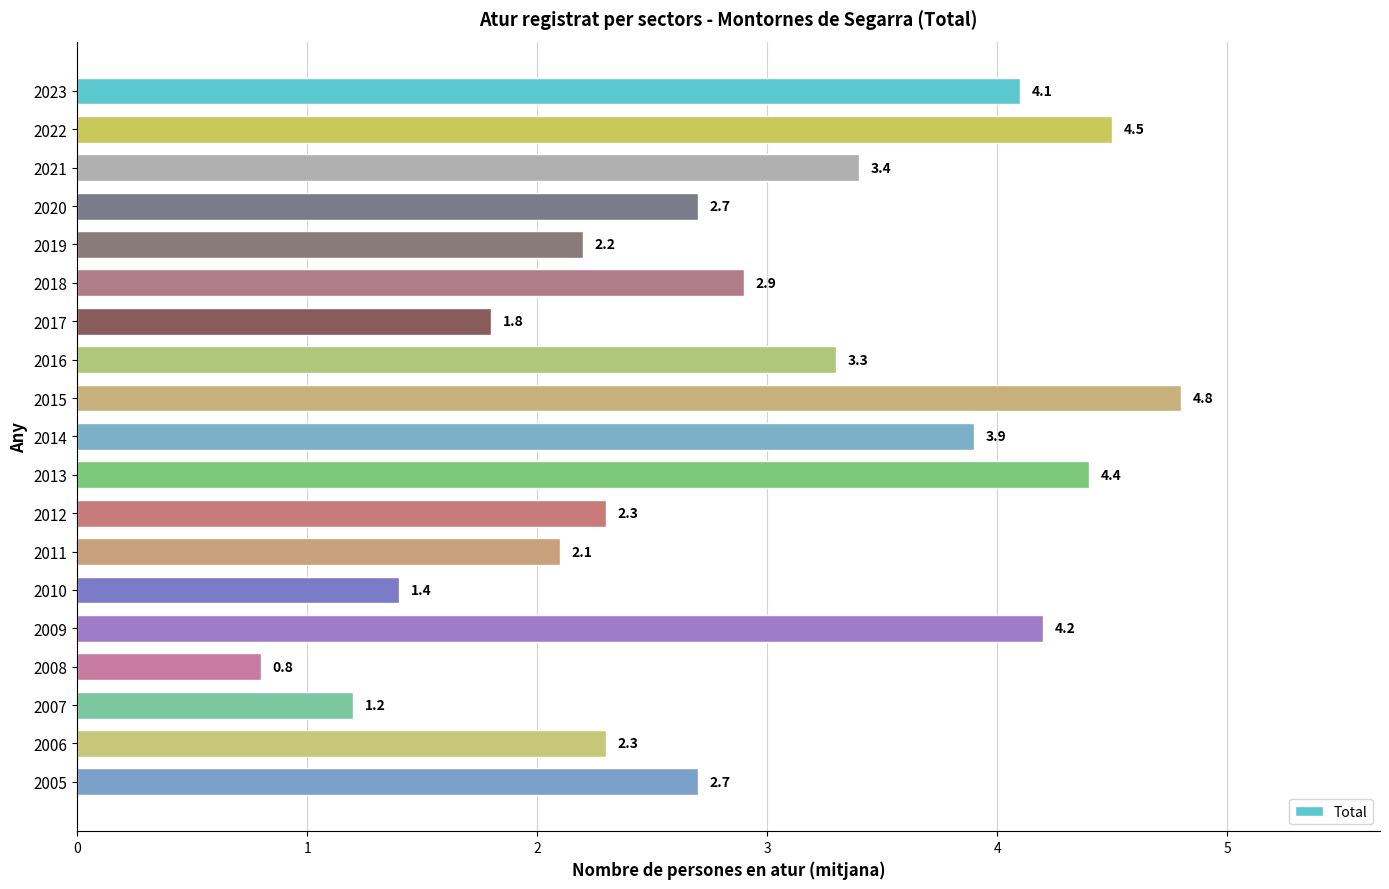

True or false: the data shows 2.7 at 2023.

False